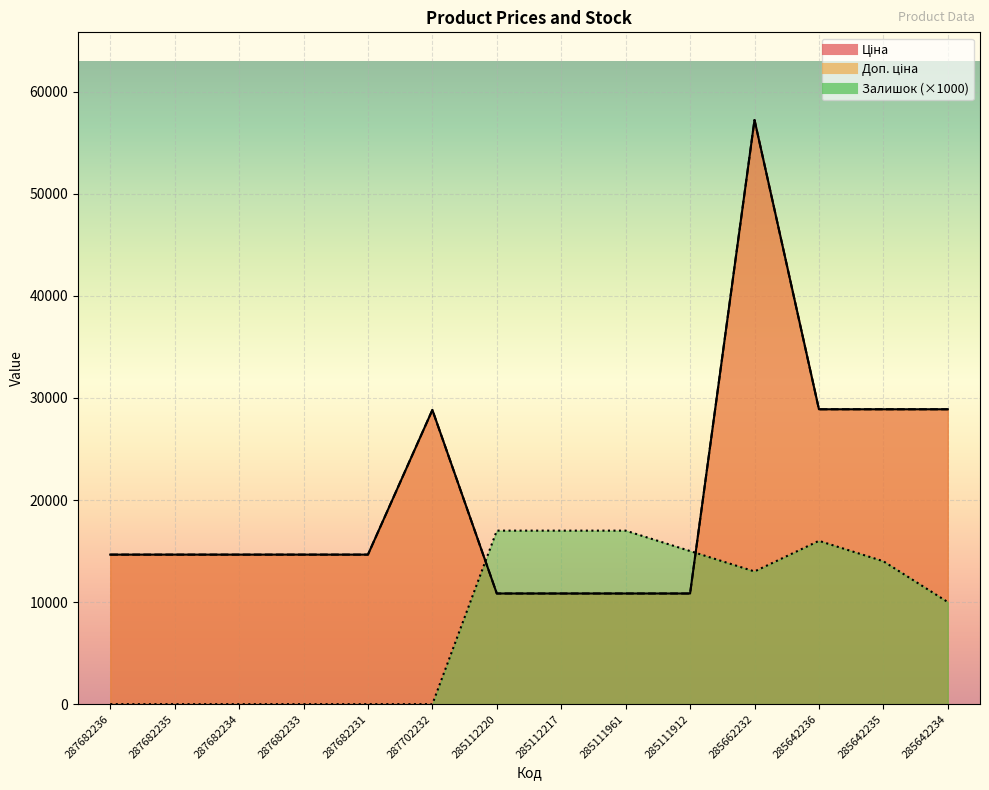

Between 287702232 and 285111912, which is larger?

287702232